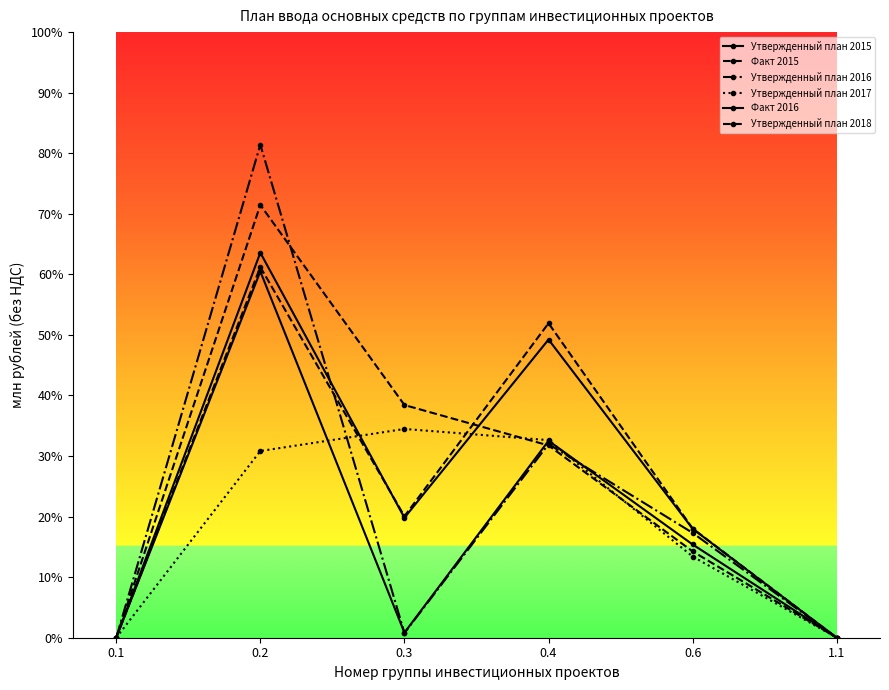

What is the difference between the second highest and minimum values in the Утвержденный план 2017 series?

32.6